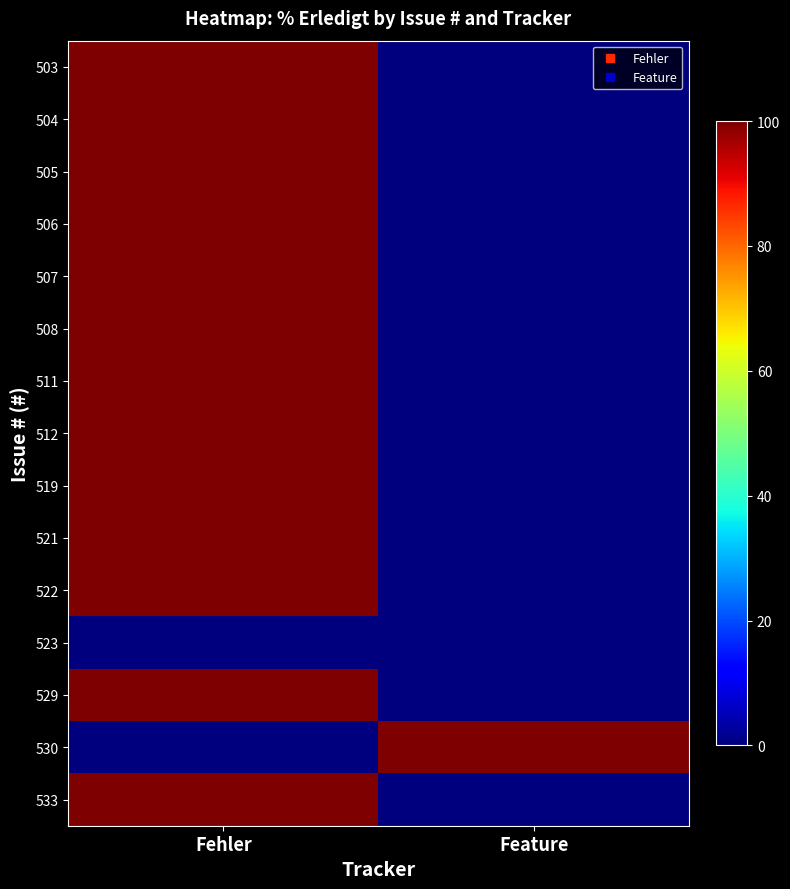

Reading left to right, what are all the values shown in this chart?

503: Fehler=100	Feature=0
504: Fehler=100	Feature=0
505: Fehler=100	Feature=0
506: Fehler=100	Feature=0
507: Fehler=100	Feature=0
508: Fehler=100	Feature=0
511: Fehler=100	Feature=0
512: Fehler=100	Feature=0
519: Fehler=100	Feature=0
521: Fehler=100	Feature=0
522: Fehler=100	Feature=0
523: Fehler=0	Feature=0
529: Fehler=100	Feature=0
530: Fehler=0	Feature=100
533: Fehler=100	Feature=0